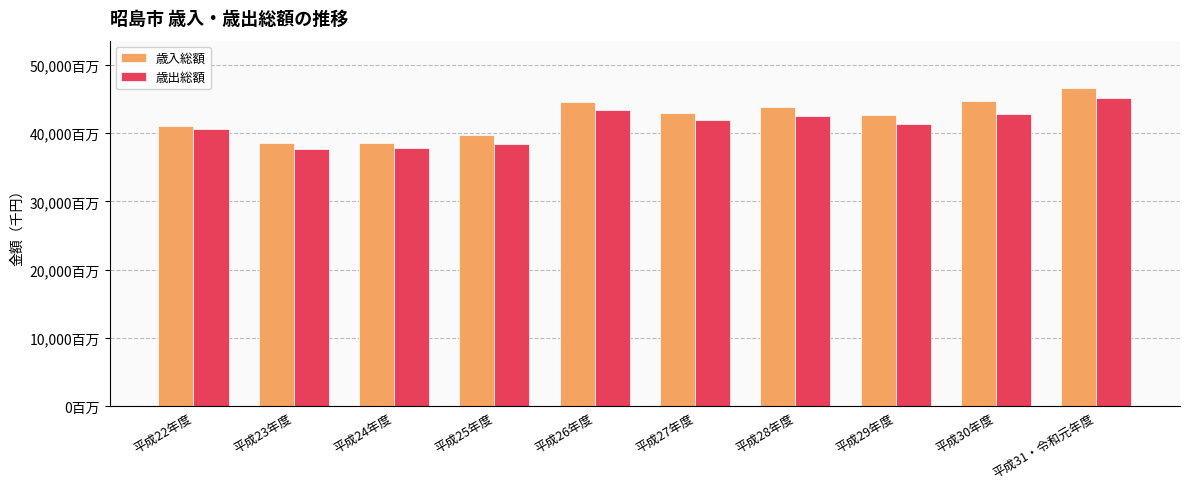

What are all the series names shown in the legend?

歳入総額, 歳出総額